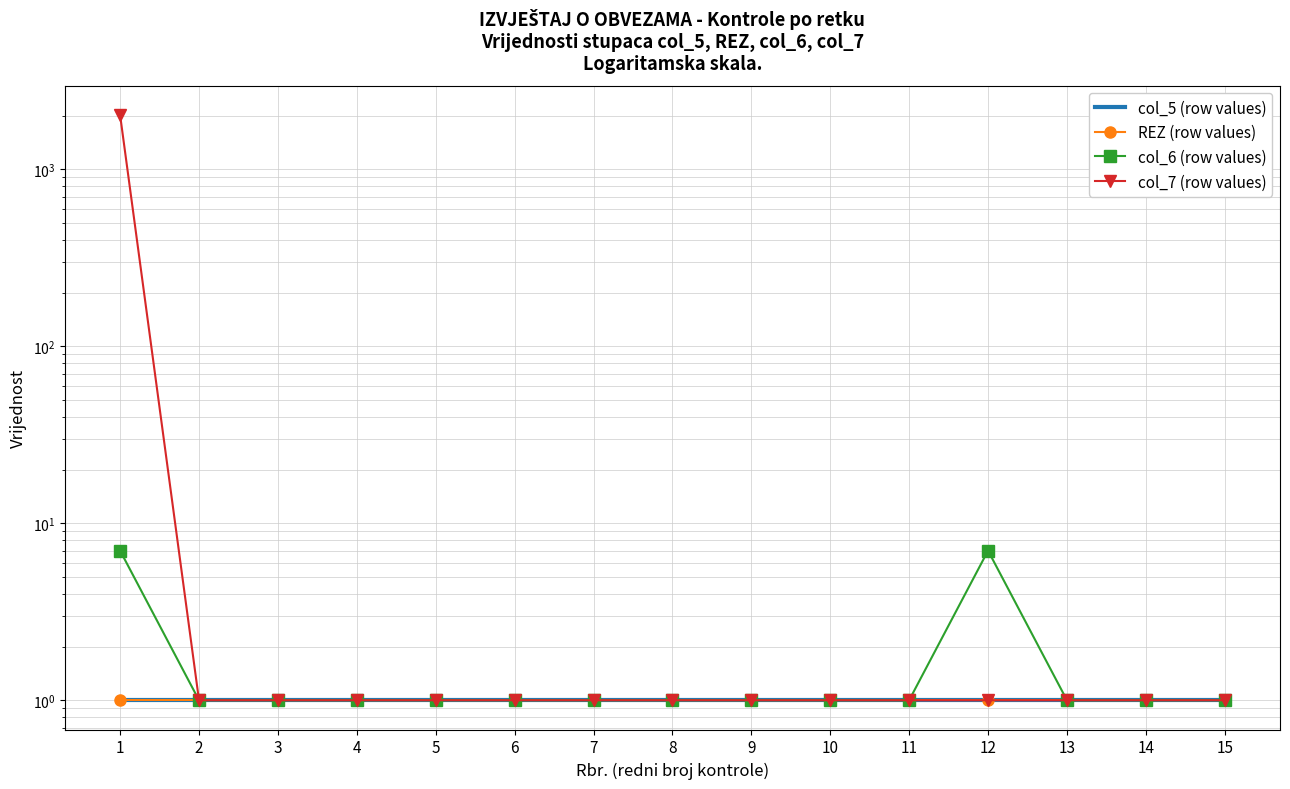

At 3, list the series in order from largest to smallest.

col_5 (row values), REZ (row values), col_6 (row values), col_7 (row values)